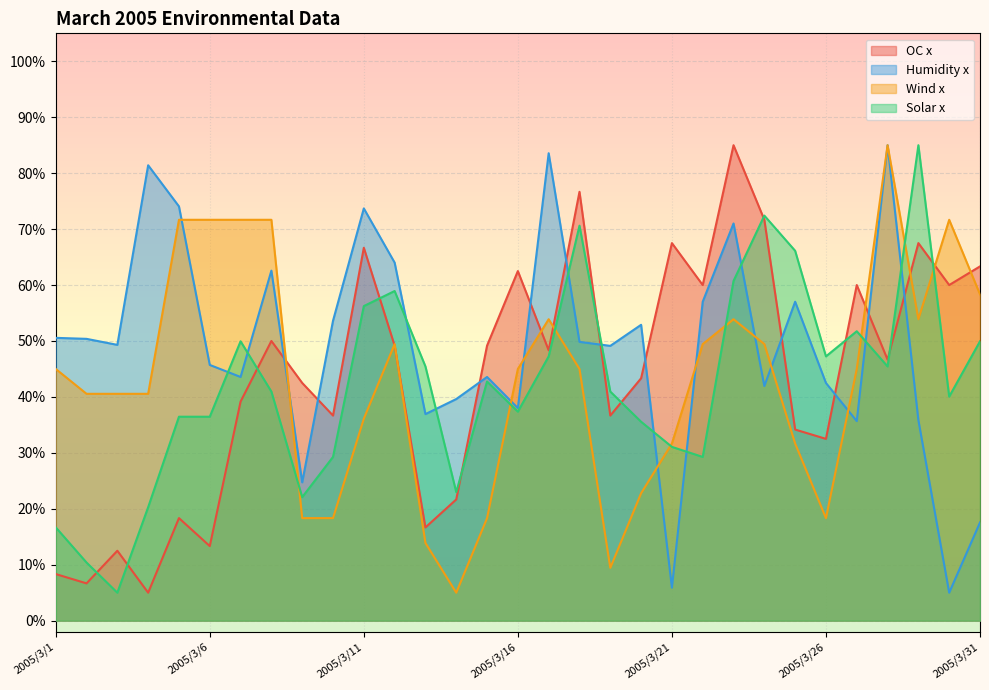

At which label is Humidity x closest to 45?

2005/3/6